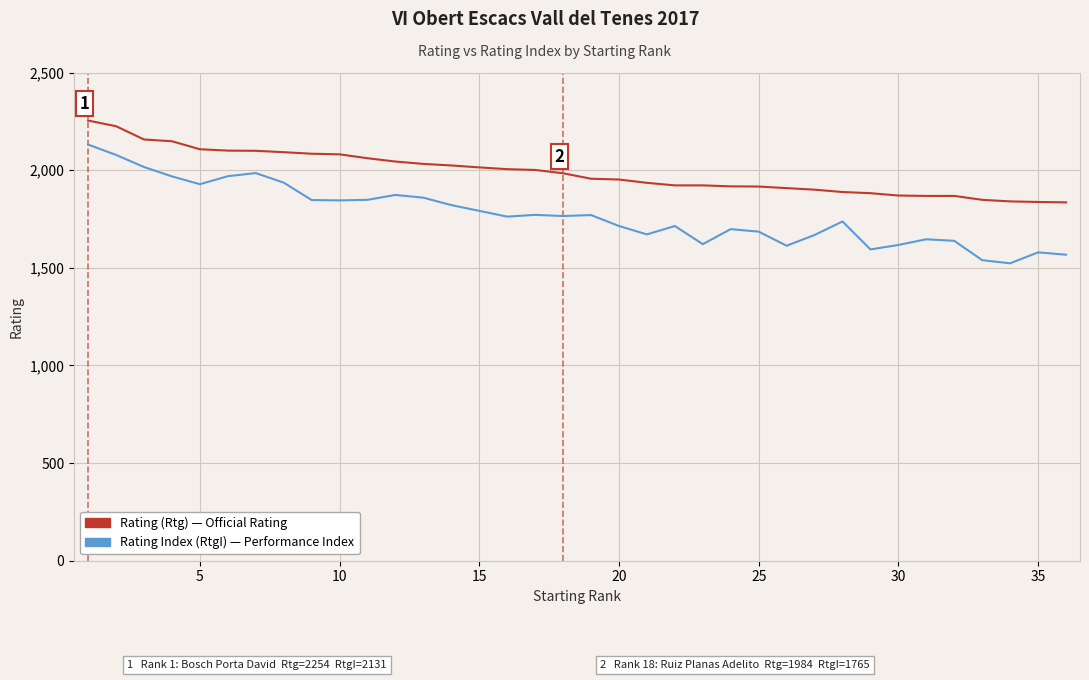

Where does the data first go above 1984?

1